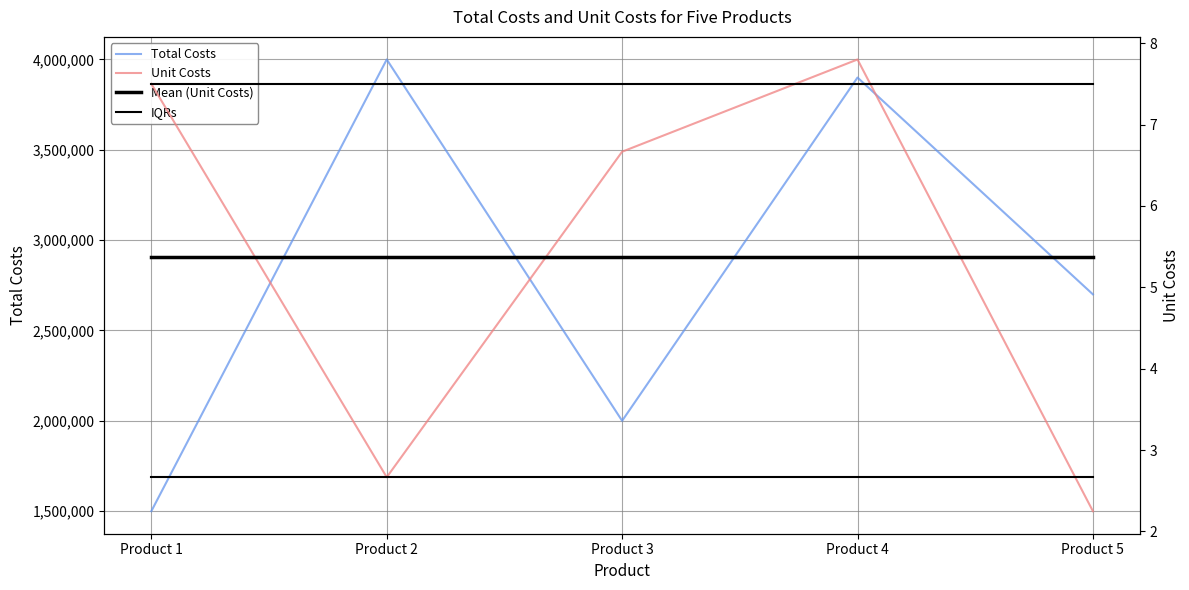

At which label does IQRs reach its peak?

Product 1